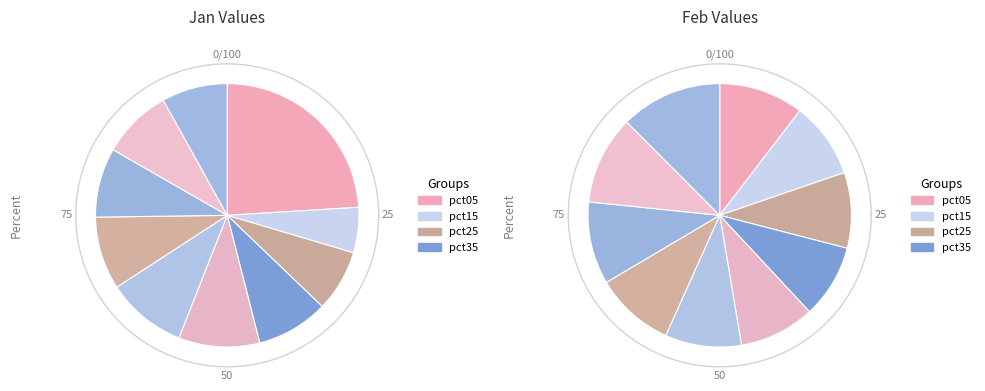

To the nearest percent, what is the average slice percentage?

10%